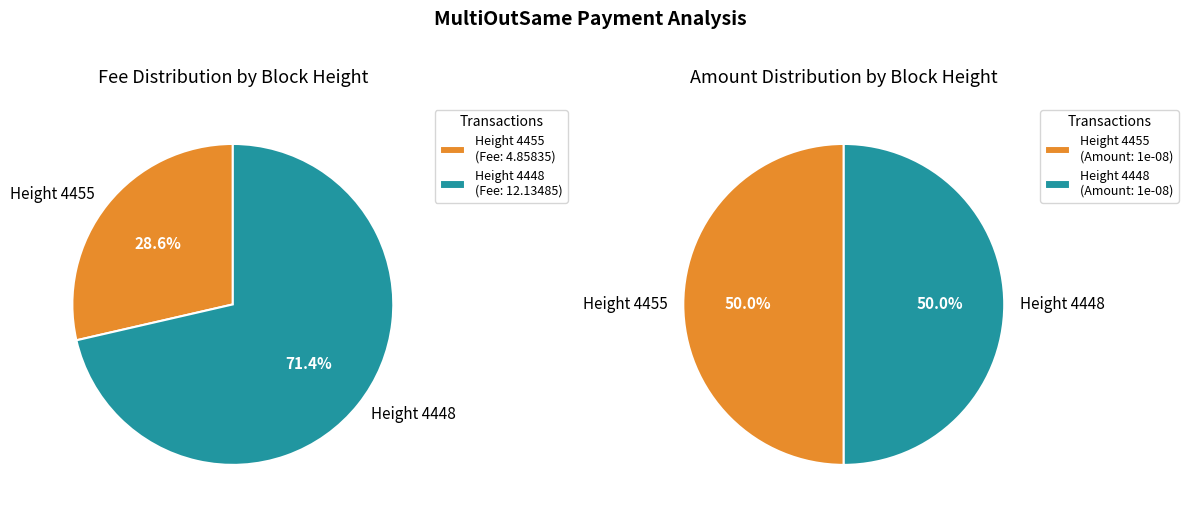

To the nearest percent, what percentage of the pie is 4448?

50%